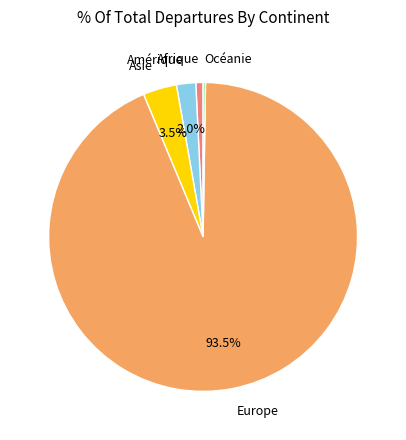

Which slice represents more than half of the pie?

Europe